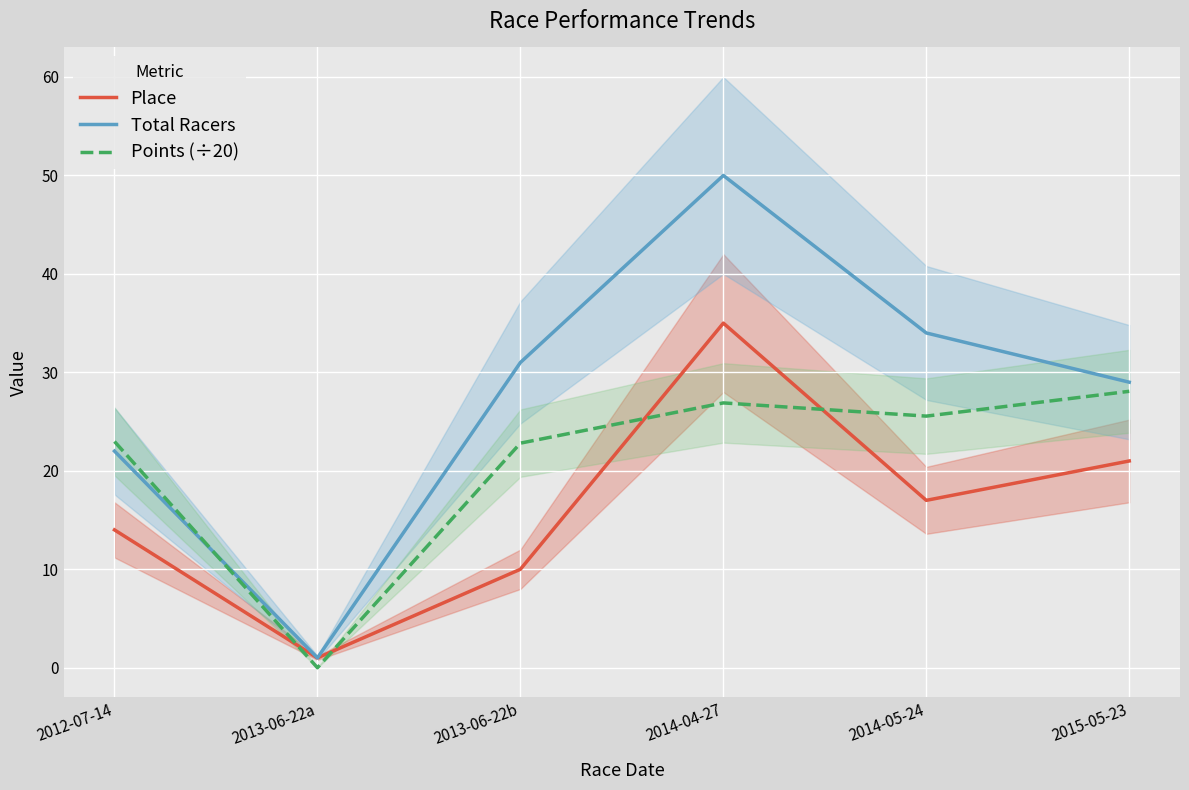

Rank the series at 2015-05-23 from highest to lowest value.

Total Racers, Points (÷20), Place